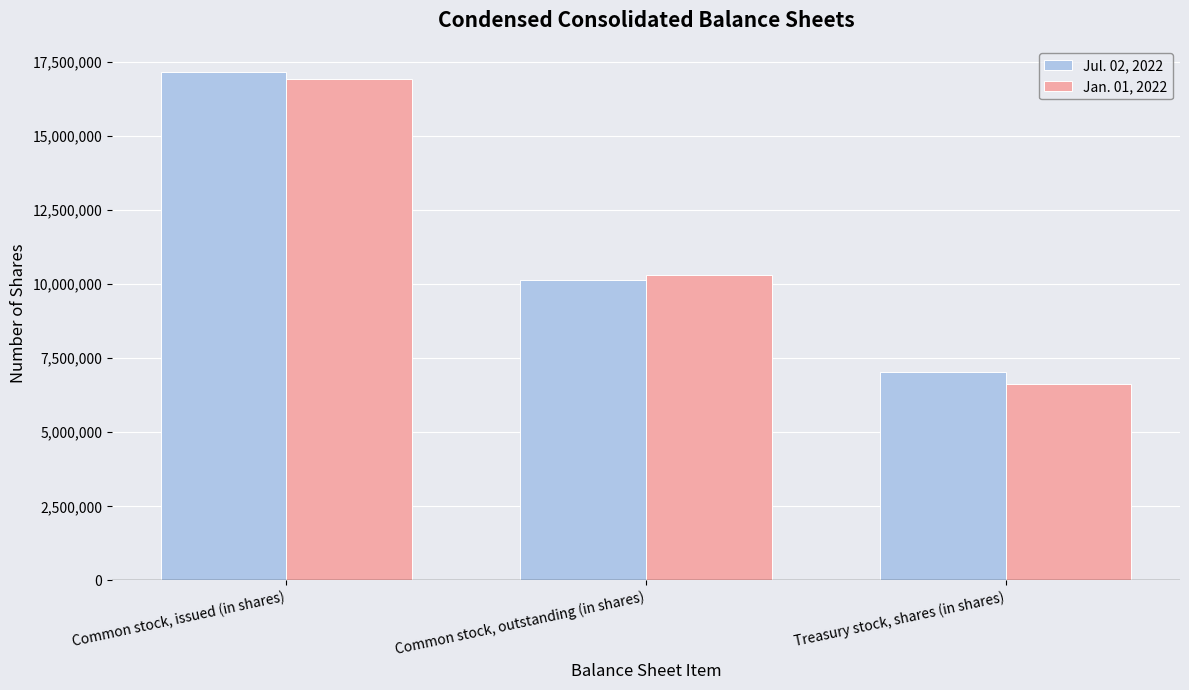

What position from the left is Common stock, issued (in shares)?

1